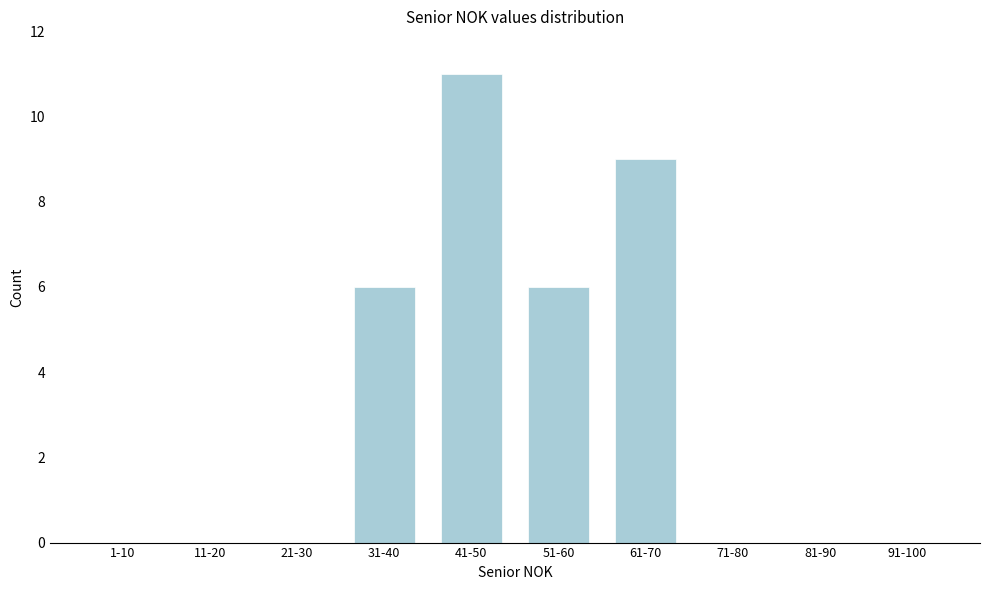

Reading left to right, what are all the values shown in this chart?

1-10=0	11-20=0	21-30=0	31-40=6	41-50=11	51-60=6	61-70=9	71-80=0	81-90=0	91-100=0